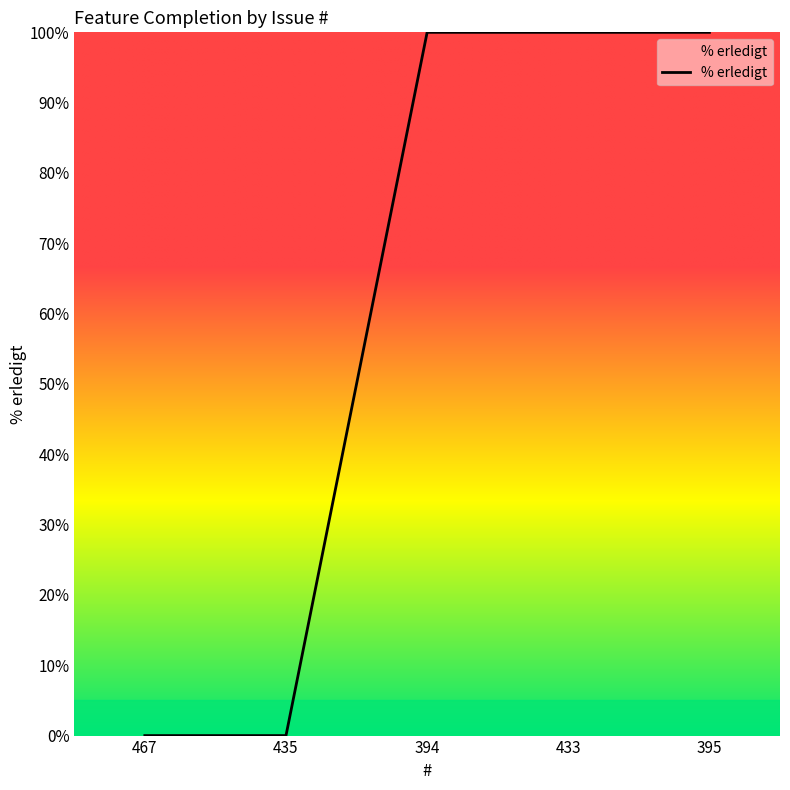

What is the maximum value shown in the chart?

100